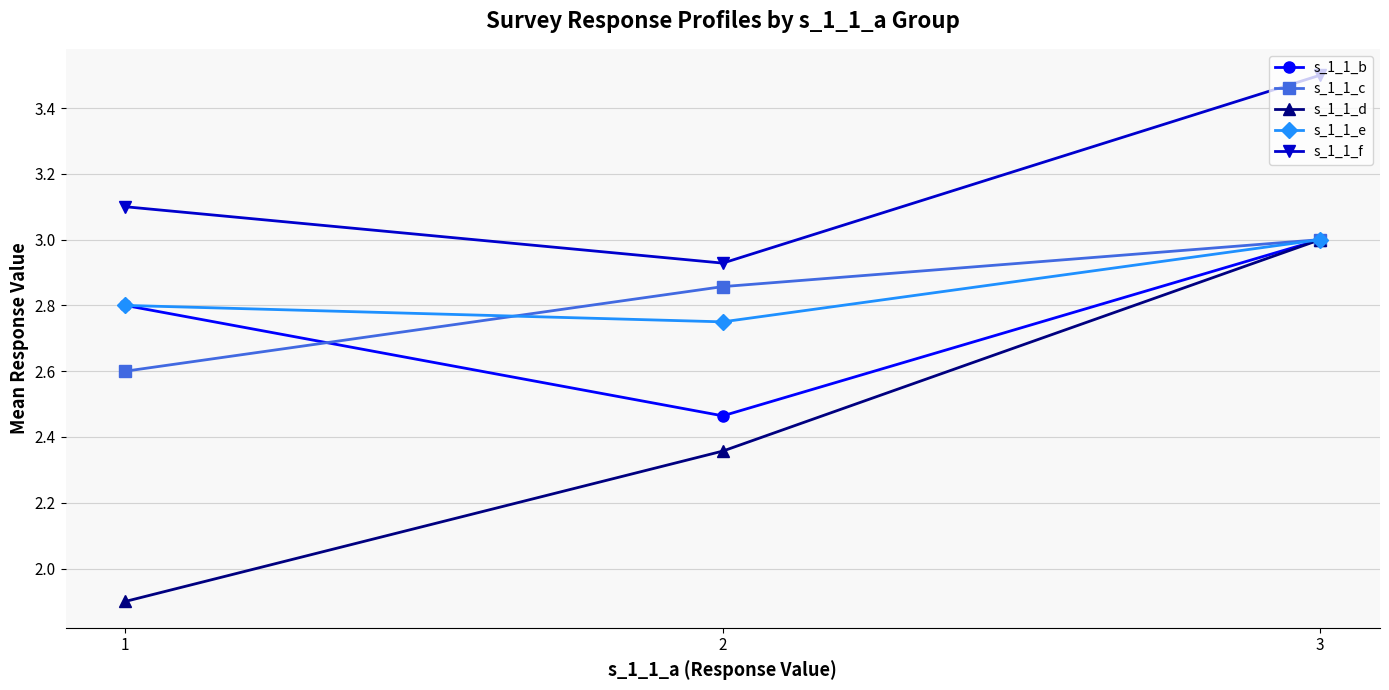

At which label does s_1_1_c reach its peak?

3